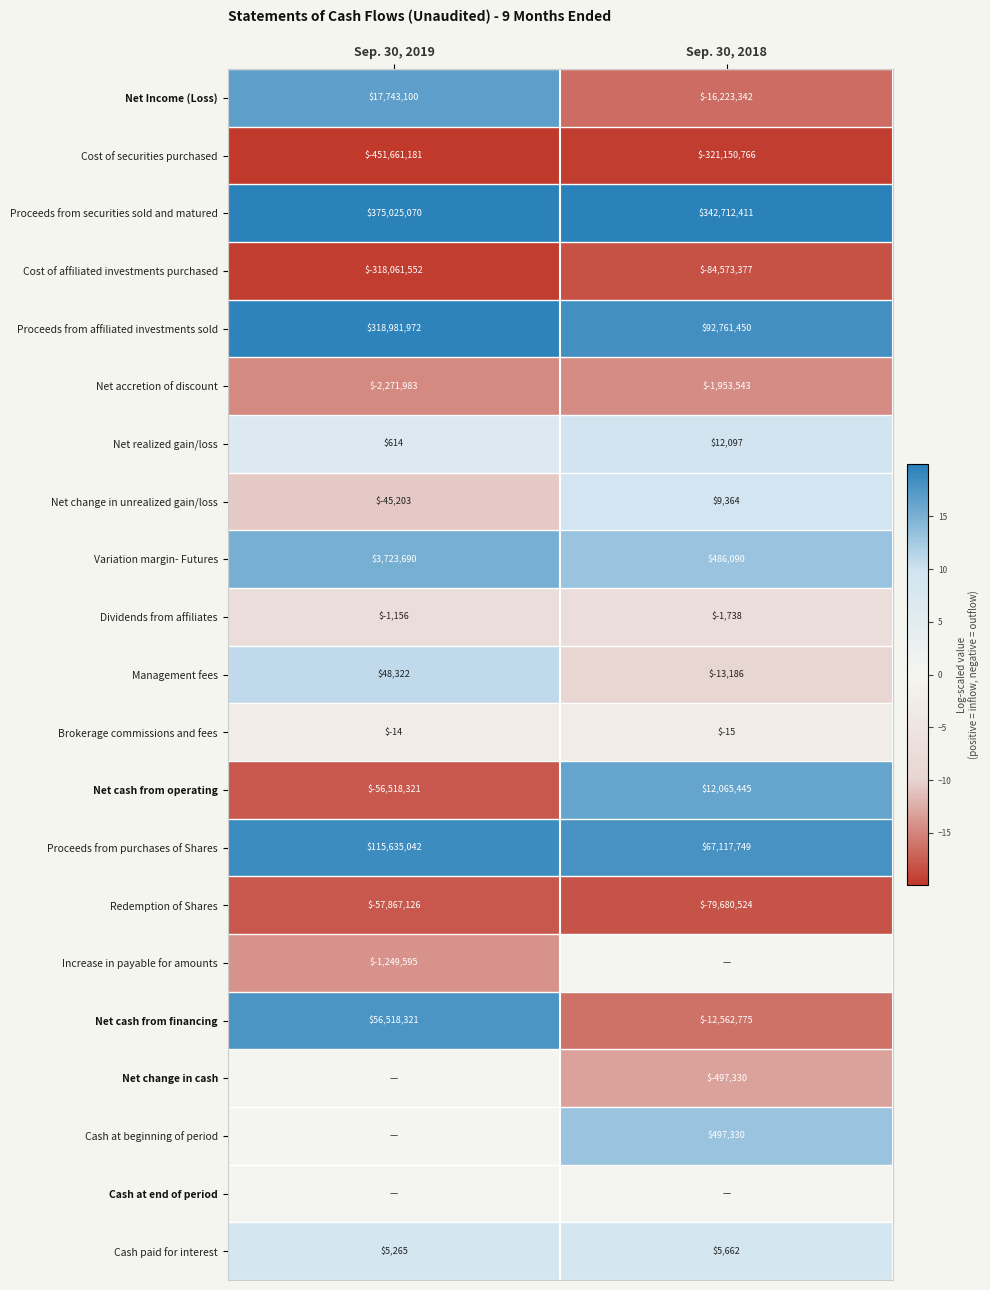

How many values in Net Income (Loss) are below zero?

1